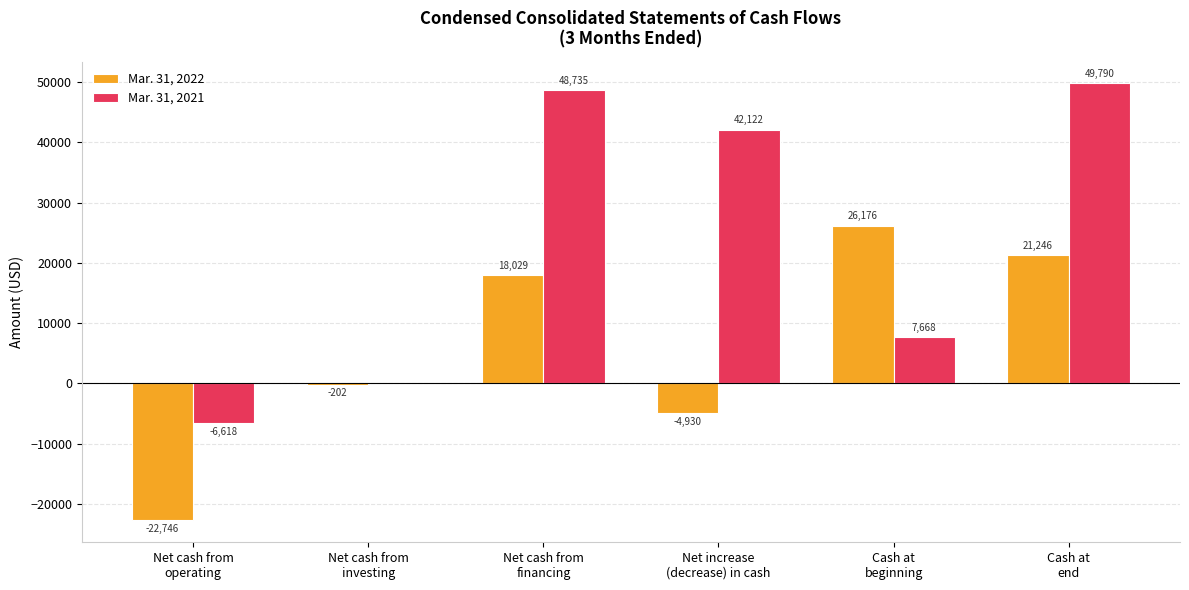

Which category has the highest value in the Mar. 31, 2022 series?

Cash at
beginning